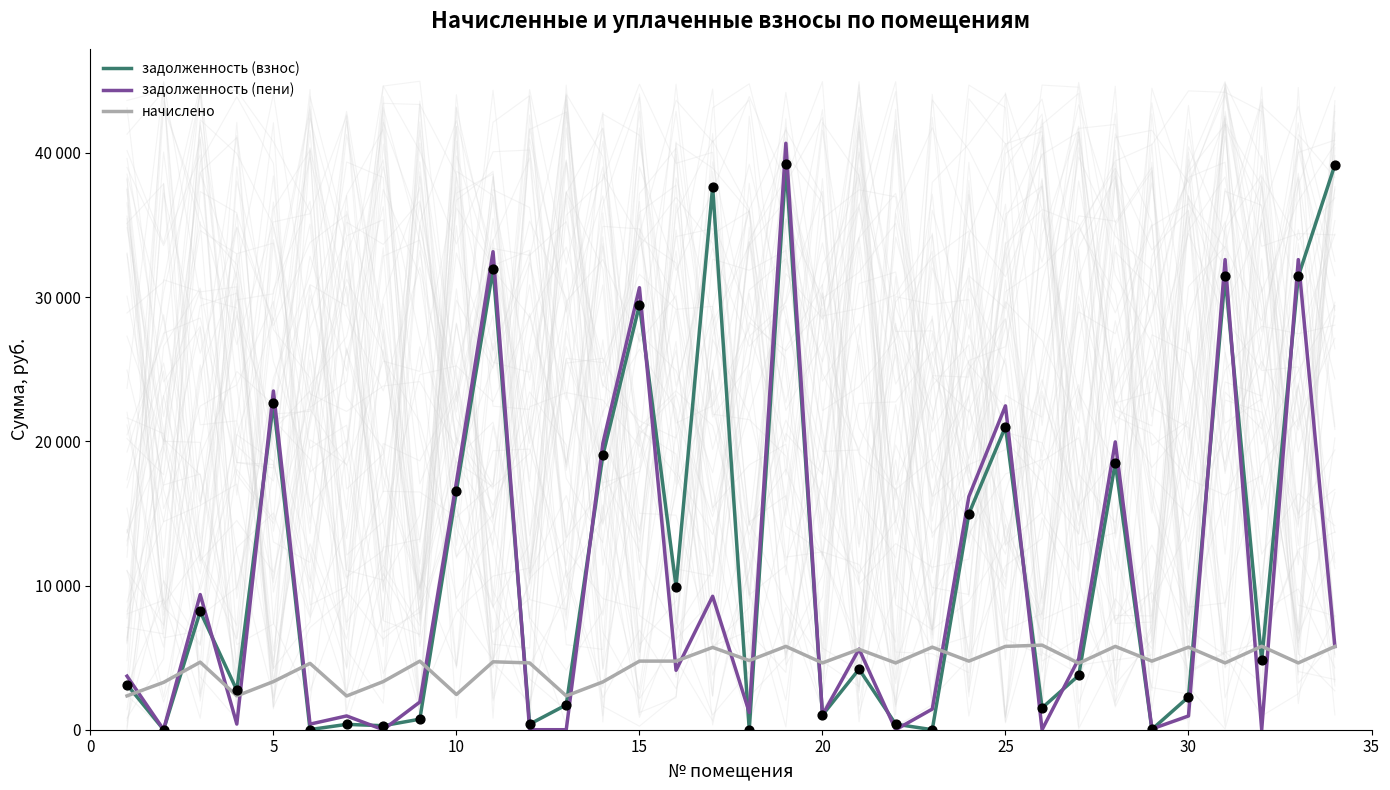

Which series reaches the minimum Y coordinate?

задолженность (взнос)